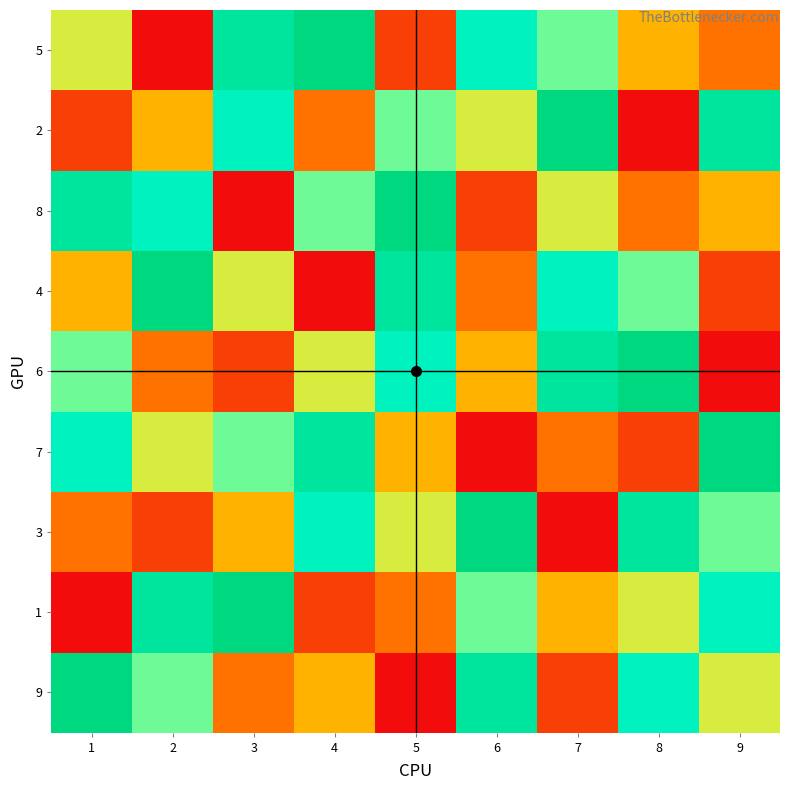

Reading left to right, transcribe all the data shown in this chart.

5: 1=5	2=1	3=8	4=9	5=2	6=7	7=6	8=4	9=3
2: 1=2	2=4	3=7	4=3	5=6	6=5	7=9	8=1	9=8
8: 1=8	2=7	3=1	4=6	5=9	6=2	7=5	8=3	9=4
4: 1=4	2=9	3=5	4=1	5=8	6=3	7=7	8=6	9=2
6: 1=6	2=3	3=2	4=5	5=7	6=4	7=8	8=9	9=1
7: 1=7	2=5	3=6	4=8	5=4	6=1	7=3	8=2	9=9
3: 1=3	2=2	3=4	4=7	5=5	6=9	7=1	8=8	9=6
1: 1=1	2=8	3=9	4=2	5=3	6=6	7=4	8=5	9=7
9: 1=9	2=6	3=3	4=4	5=1	6=8	7=2	8=7	9=5